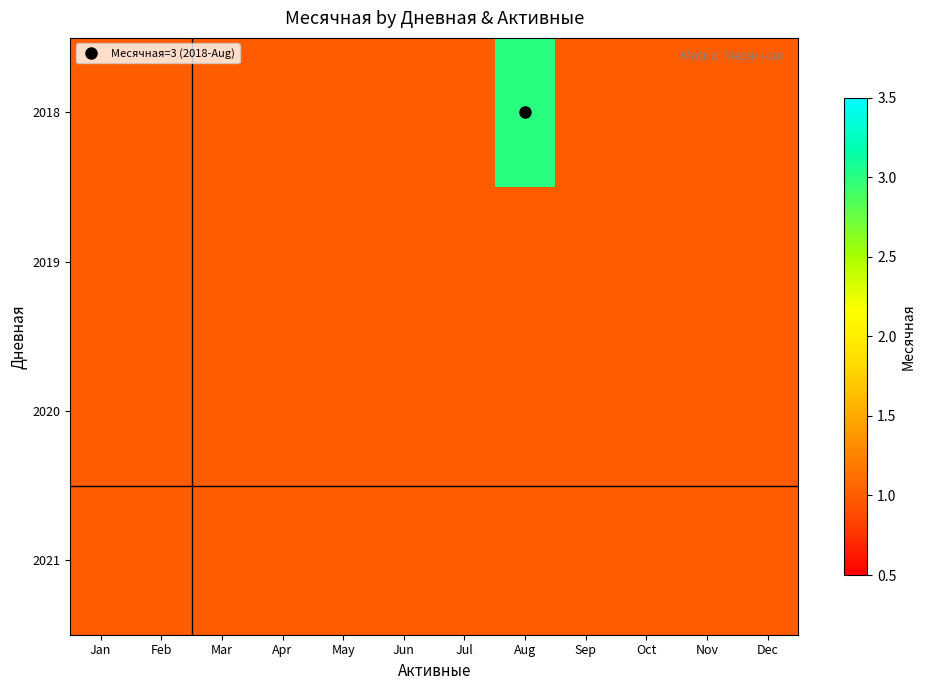

Which series has the largest total across all categories?

2018